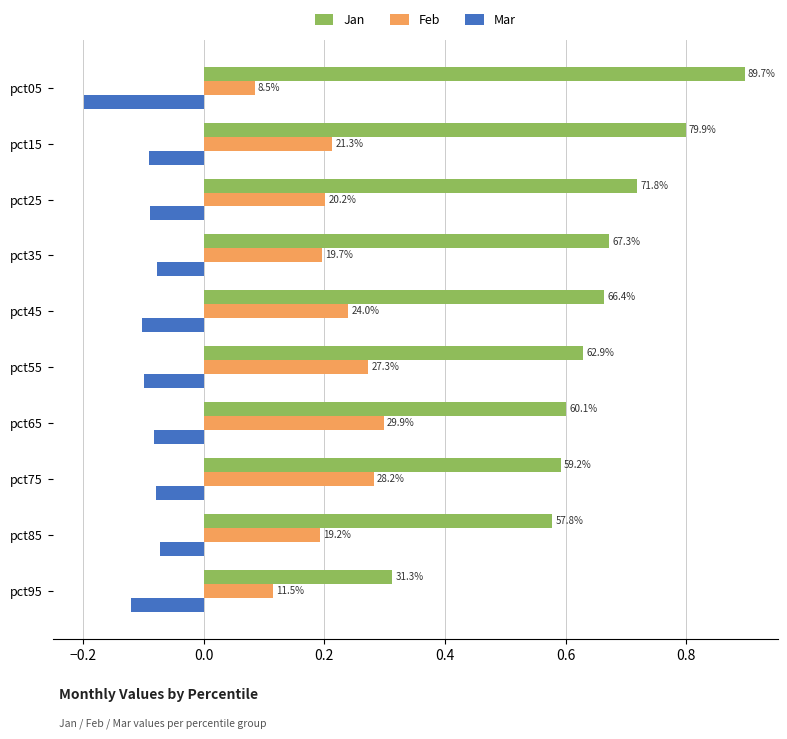

What are all the series names shown in the legend?

Jan, Feb, Mar